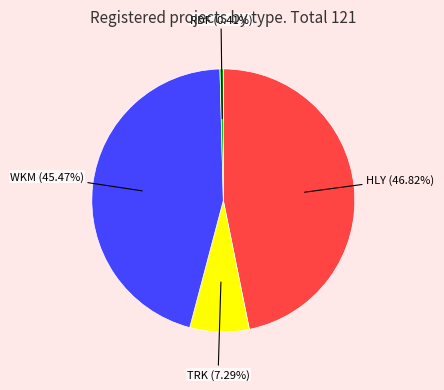

Does any single category account for the majority?

No